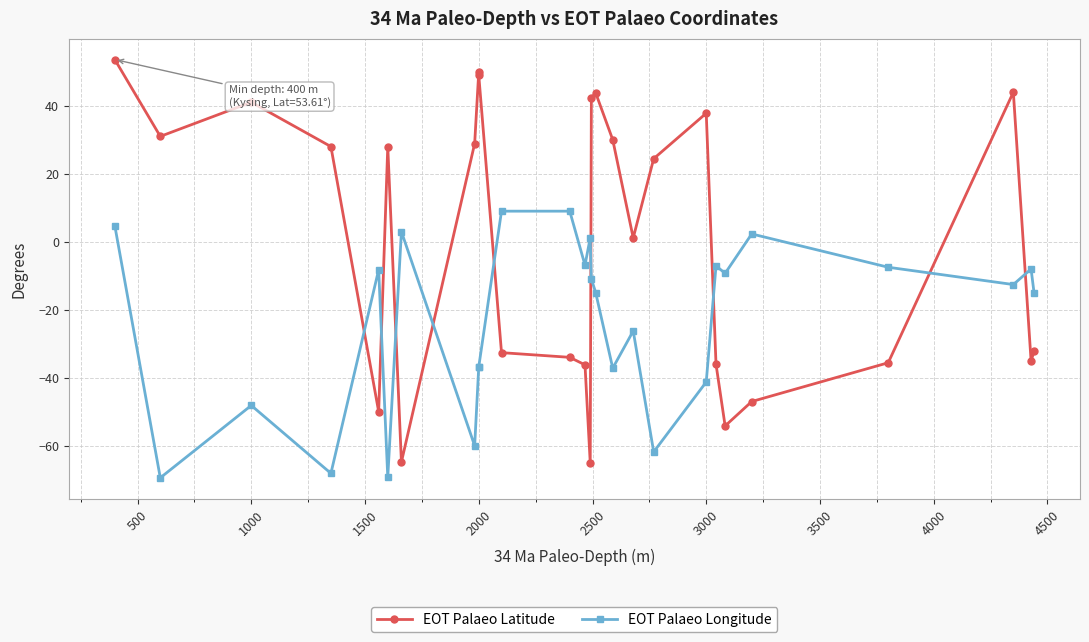

Reading left to right, what are all the values shown in this chart?

EOT Palaeo Latitude: 53.6	31.0	41.0	28.0	-50.0	28.0	-64.8	28.9	50.0	49.0	-32.6	-34.0	-36.2	-65.0	42.3	43.8	30.0	1.1	24.4	37.8	-36.0	-54.2	-47.0	-35.6	44.0	-35.0	-32.2
EOT Palaeo Longitude: 4.8	-69.4	-48.1	-68.1	-8.2	-69.3	3.0	-60.0	-36.8	-36.8	9.0	9.0	-6.9	1.2	-10.9	-15.0	-37.2	-26.2	-61.8	-41.2	-7.1	-9.3	2.3	-7.5	-12.6	-8.0	-15.0